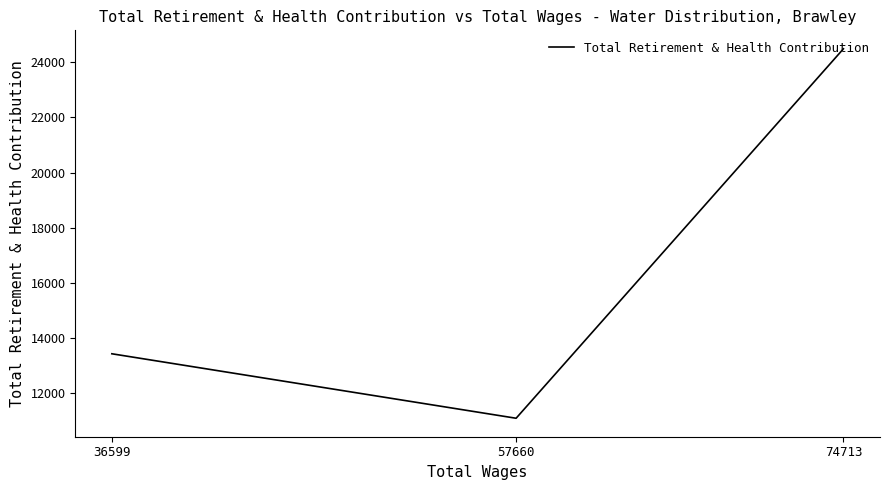

List the labels in order of value, largest first.

74713, 36599, 57660